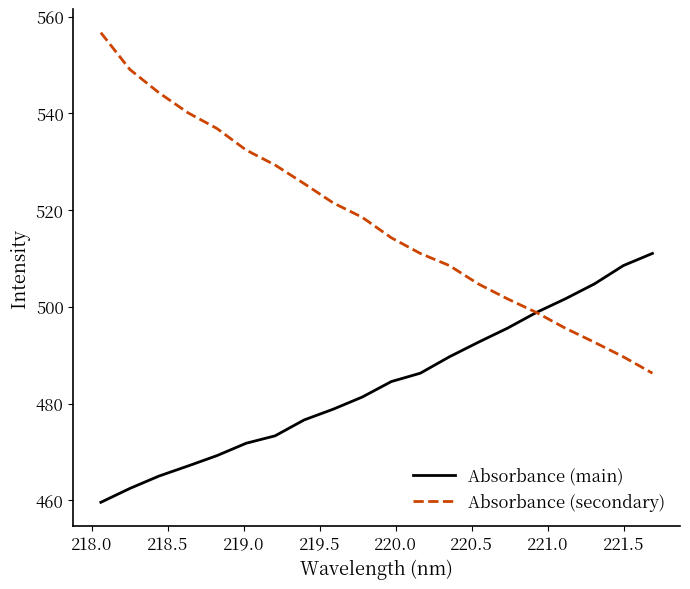

Which series has the largest total across all categories?

Absorbance (secondary)